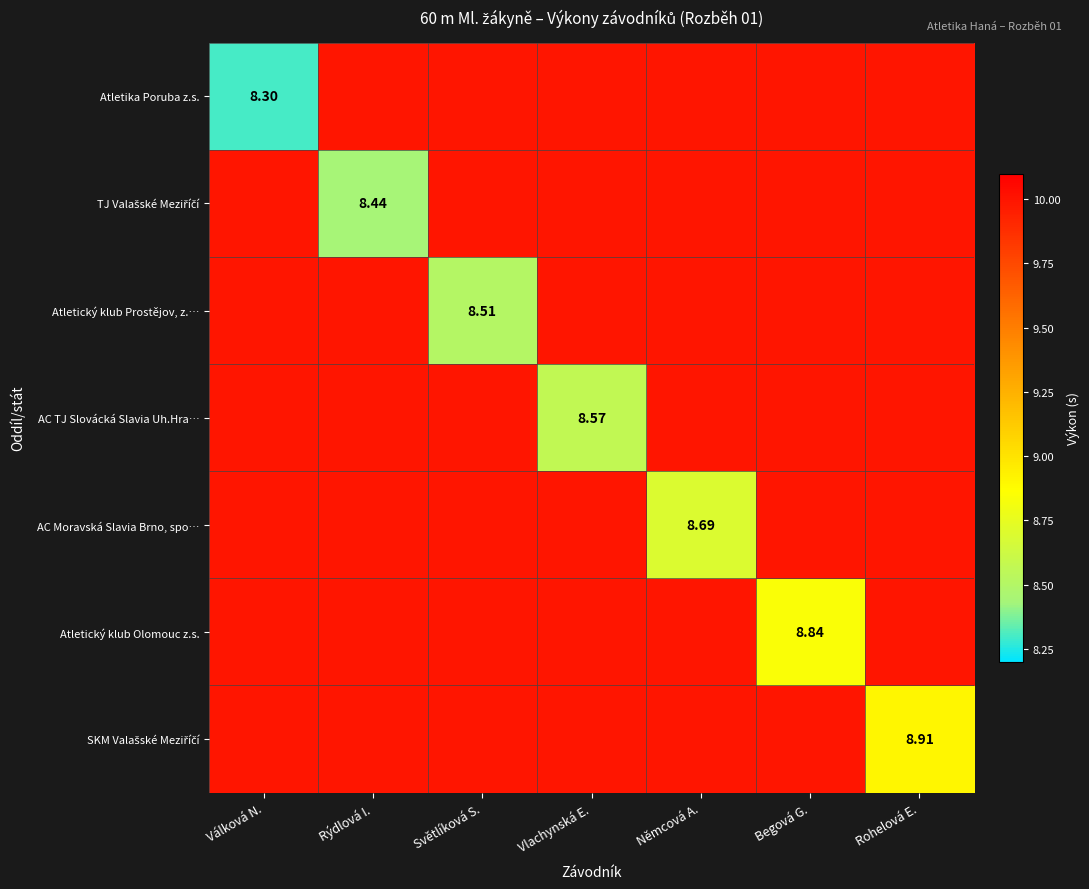

Which series has the largest total across all categories?

SKM Valašské Meziříčí